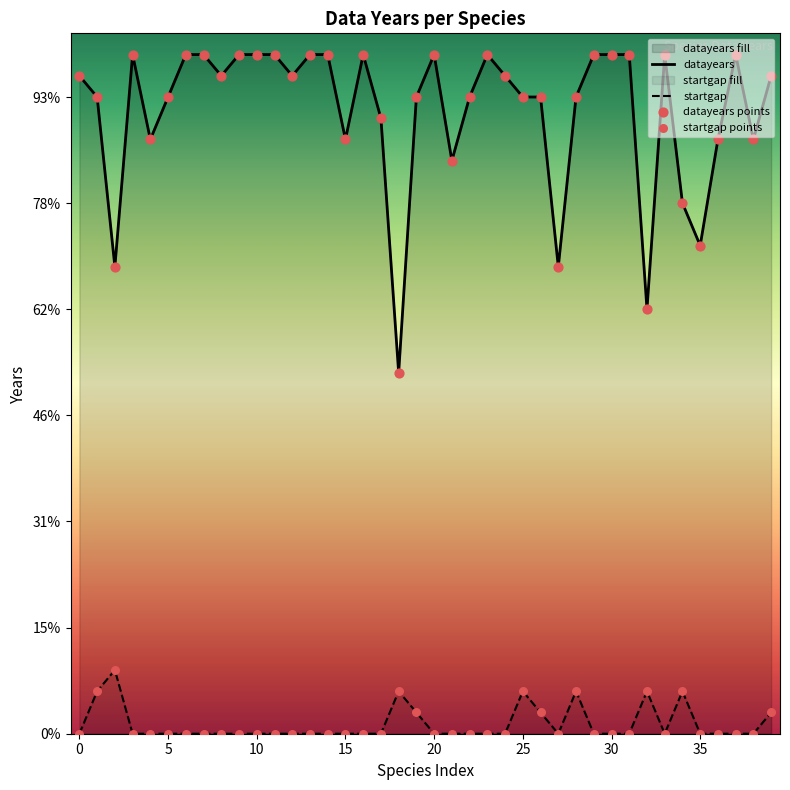

Which series has the largest total across all categories?

datayears